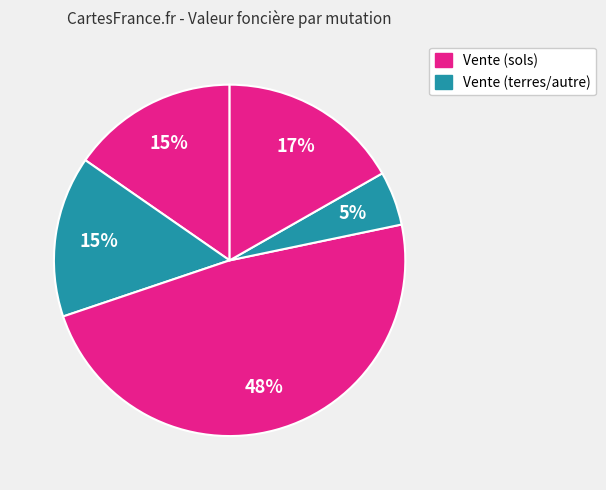

Count the number of slices in the pie.

5